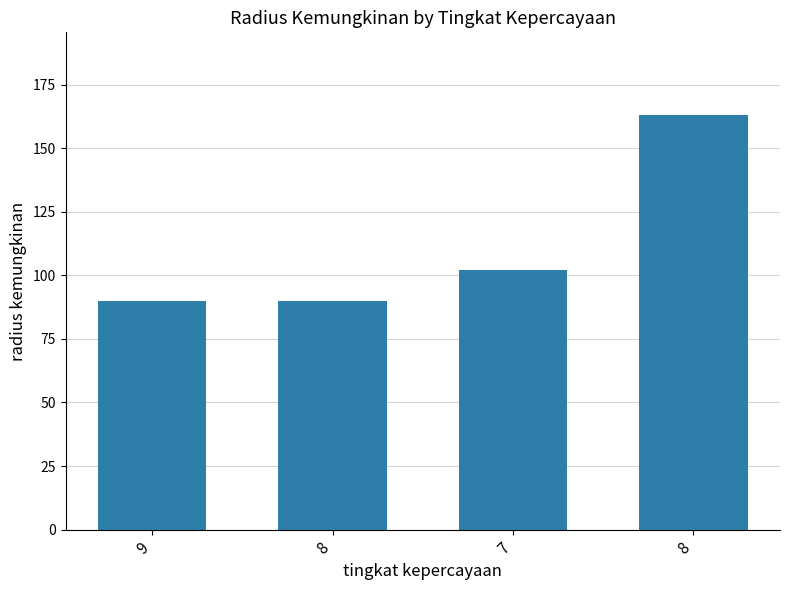

How many values are below 102?

2